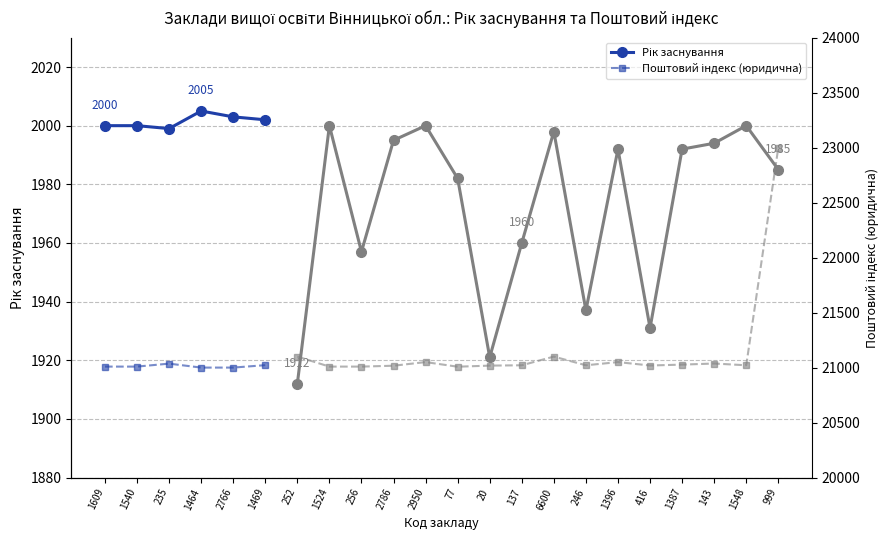

Where does the Поштовий індекс (юридична) series first go above 21009?

235